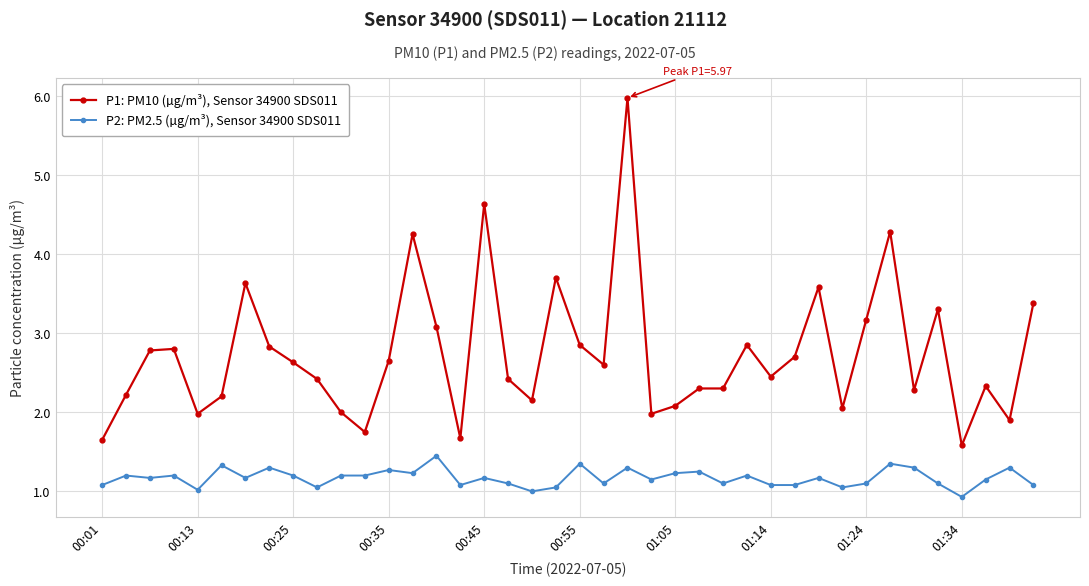

Which series has the largest total across all categories?

P1: PM10 (µg/m³), Sensor 34900 SDS011